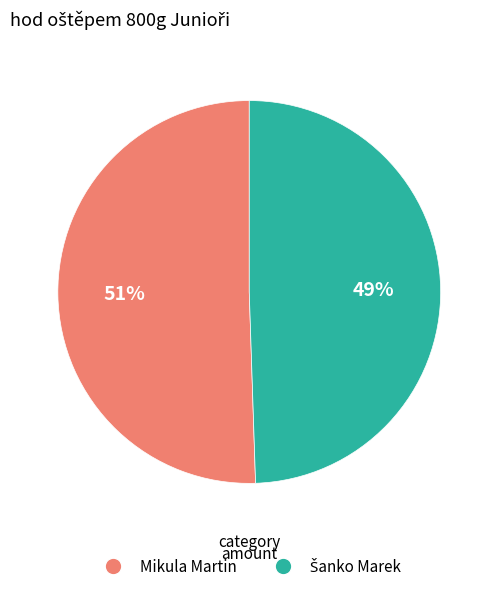

What is the largest slice in the pie chart?

Mikula Martin